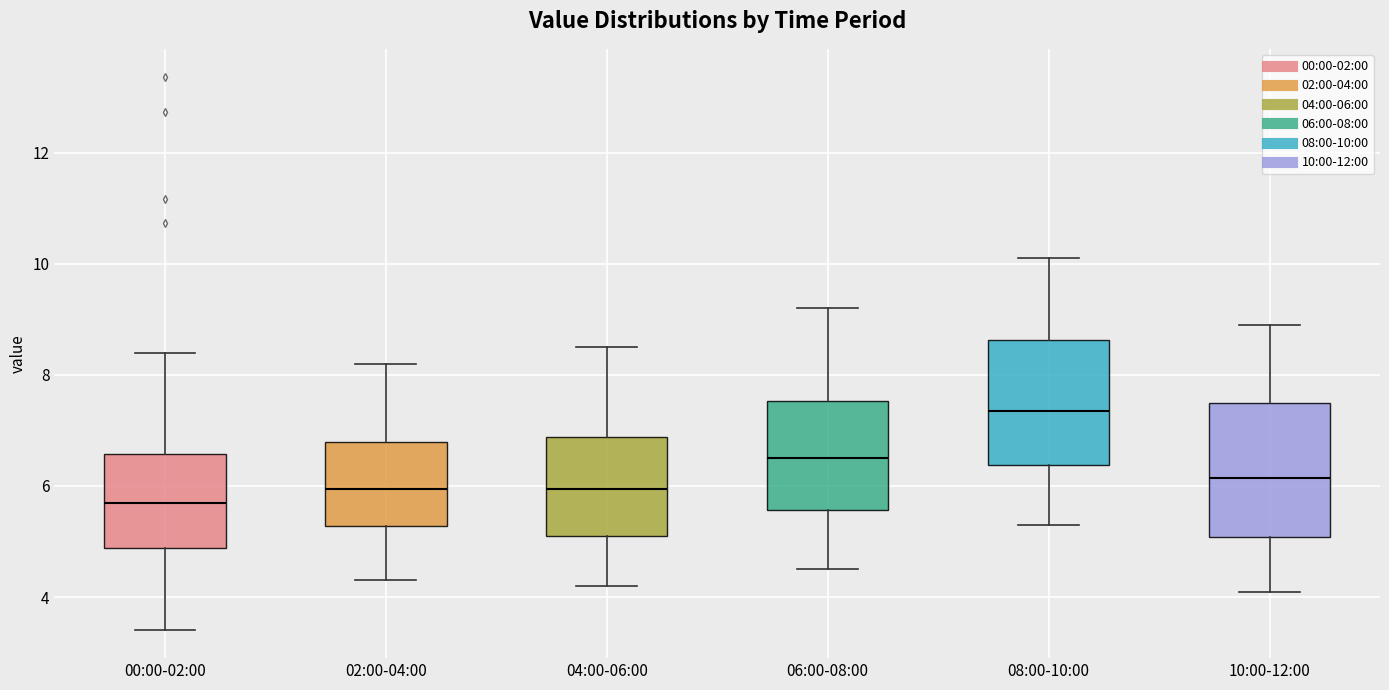

Reading left to right, read every box against the y-axis: the position of its median line, the range the box covers, and the ends of its whiskers. The values are not printed on the chart, so give them approximately, as read against the axis.

00:00-02:00: median 5.8, box 4.8 to 6.6, whiskers 3.4 to 8.4
02:00-04:00: median 6.0, box 5.2 to 6.8, whiskers 4.4 to 8.2
04:00-06:00: median 6.0, box 5.2 to 6.8, whiskers 4.2 to 8.6
06:00-08:00: median 6.6, box 5.6 to 7.6, whiskers 4.6 to 9.2
08:00-10:00: median 7.4, box 6.4 to 8.6, whiskers 5.4 to 10.2
10:00-12:00: median 6.2, box 5.0 to 7.6, whiskers 4.2 to 9.0